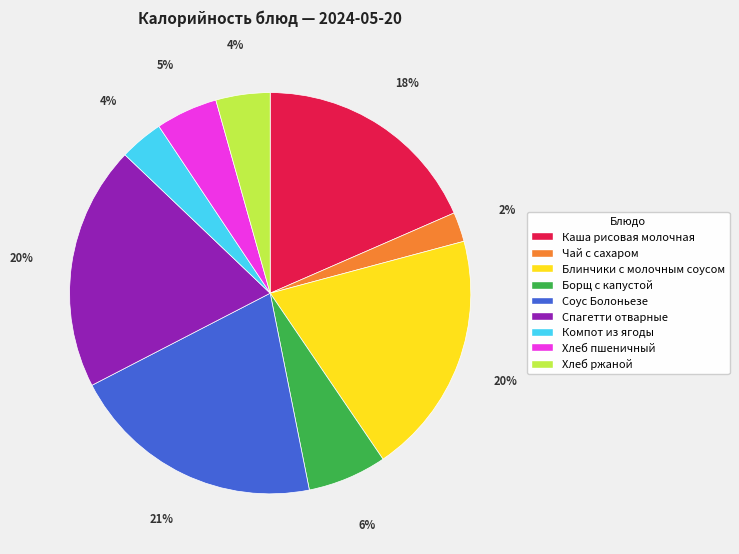

To the nearest percent, what percentage of the pie is Спагетти отварные?

20%